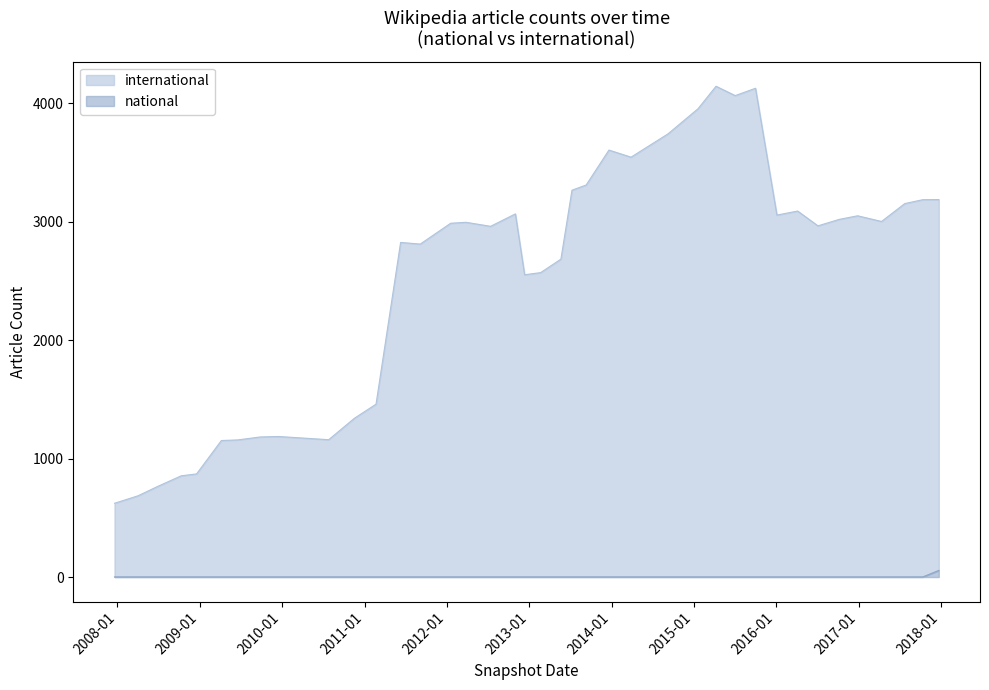

What is the average value of the international series?

2514